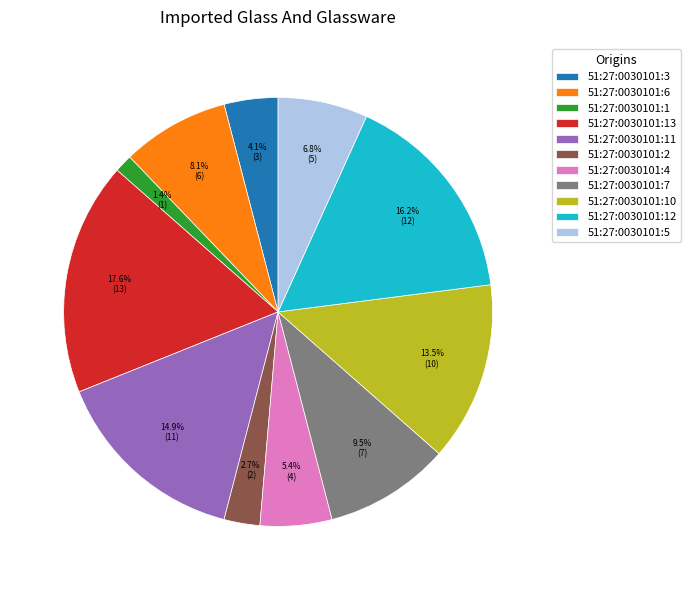

Rank the categories by value from lowest to highest.

51:27:0030101:1, 51:27:0030101:2, 51:27:0030101:3, 51:27:0030101:4, 51:27:0030101:5, 51:27:0030101:6, 51:27:0030101:7, 51:27:0030101:10, 51:27:0030101:11, 51:27:0030101:12, 51:27:0030101:13